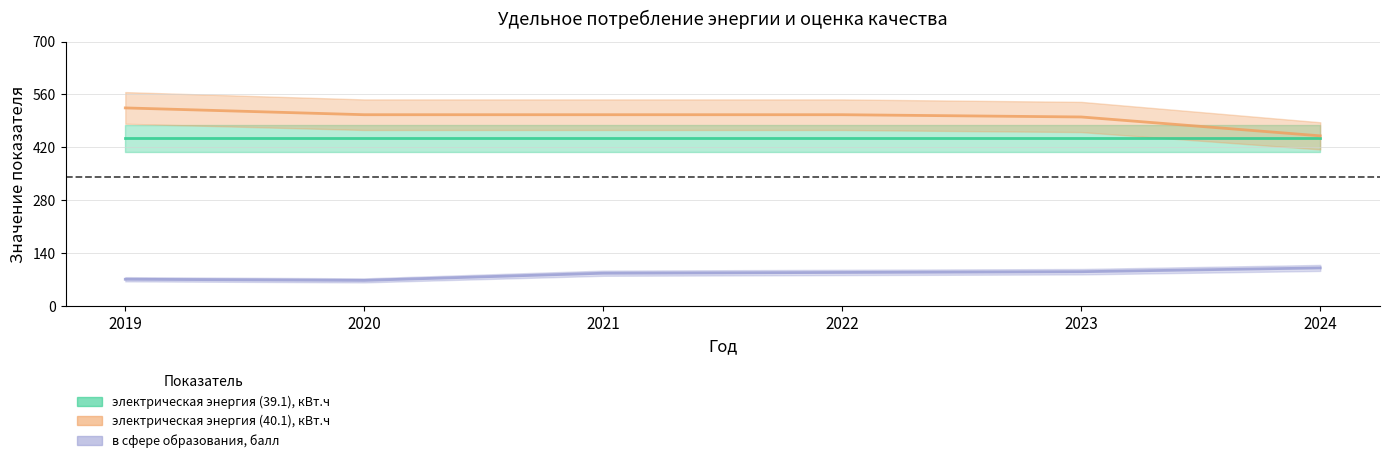

What is the value of the электрическая энергия (40.1), кВт.ч point at the 1st from the left?

524